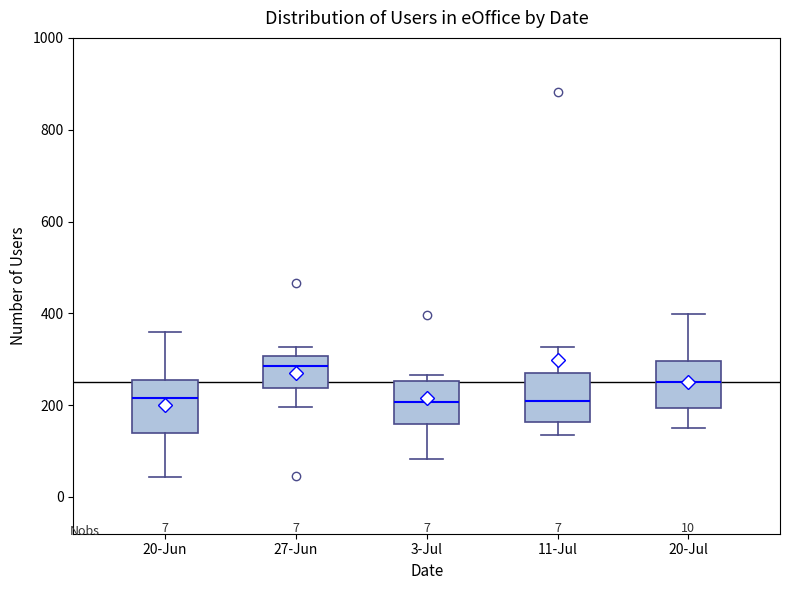

Which box's median line is the highest?

27-Jun